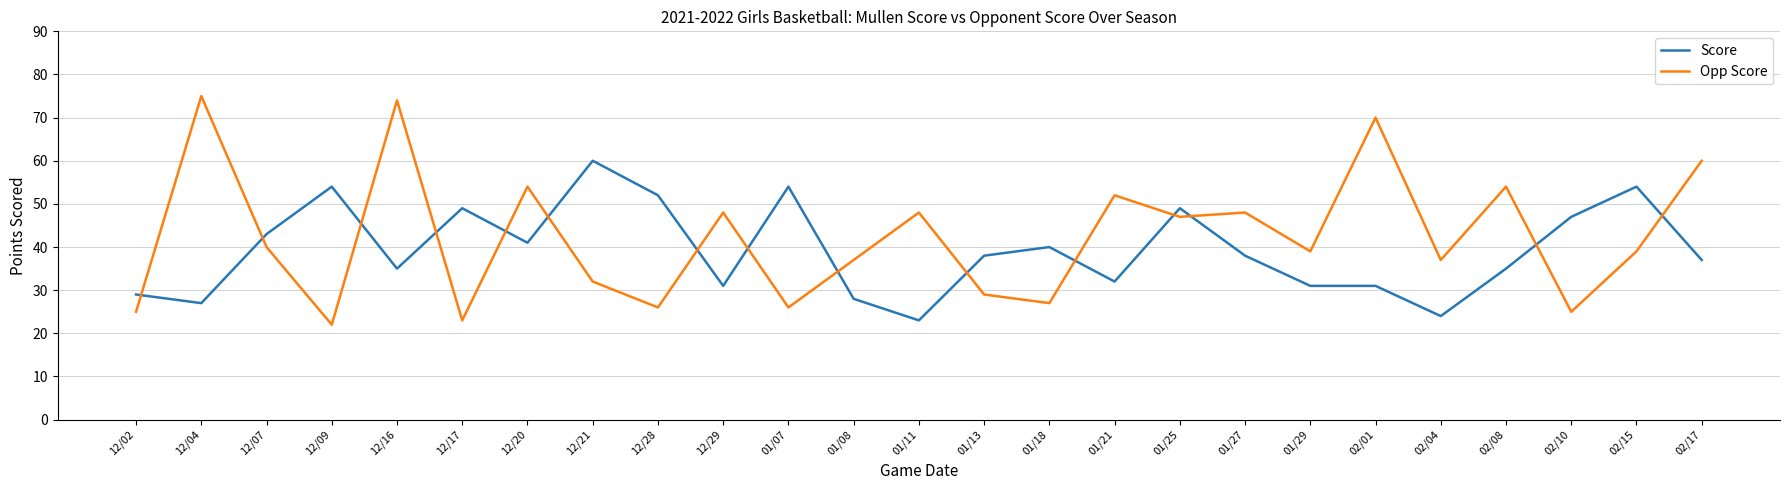

What are all the series names shown in the legend?

Score, Opp Score